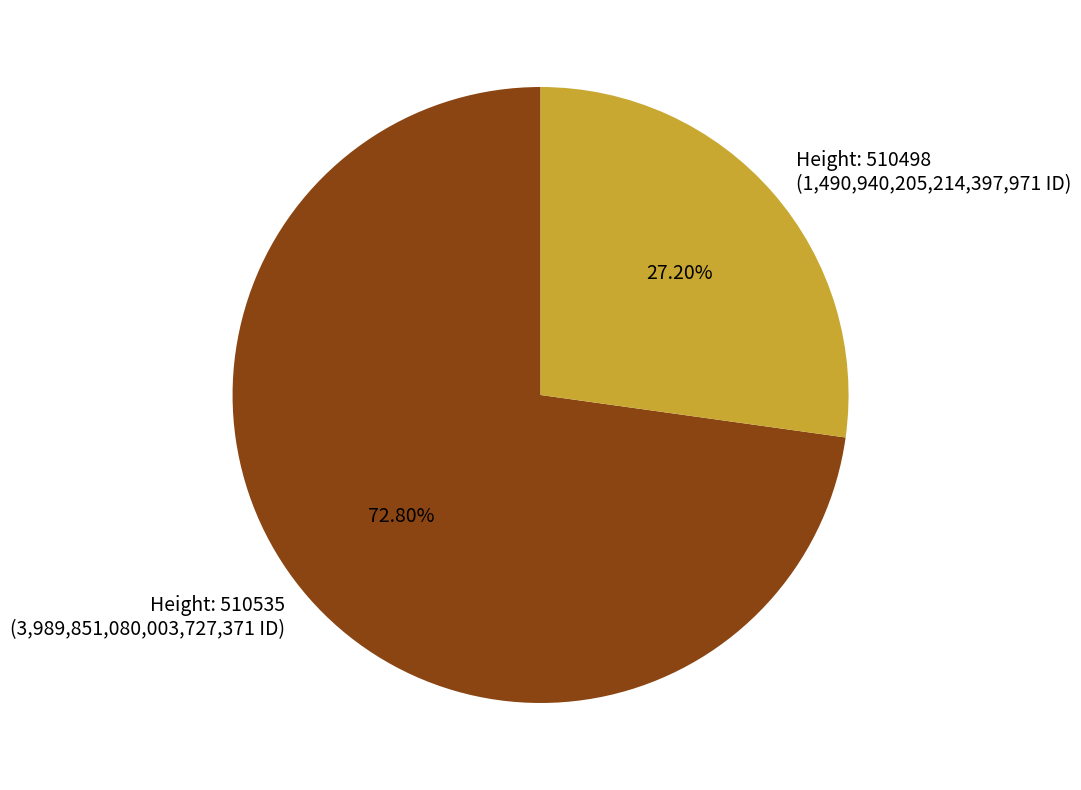

What is the majority slice?

Height: 510535 (3,989,851,080,003,727,371 ID)